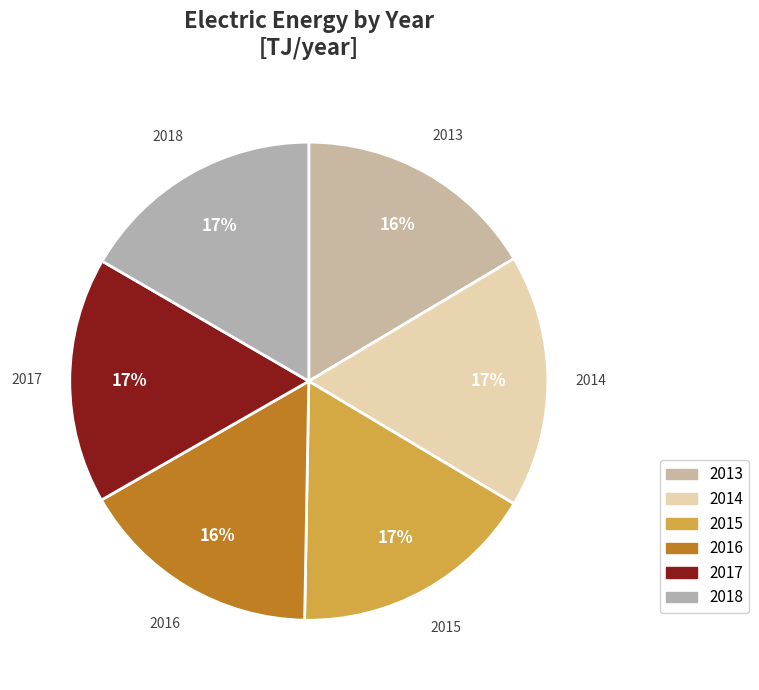

Is there a majority slice in this chart?

No